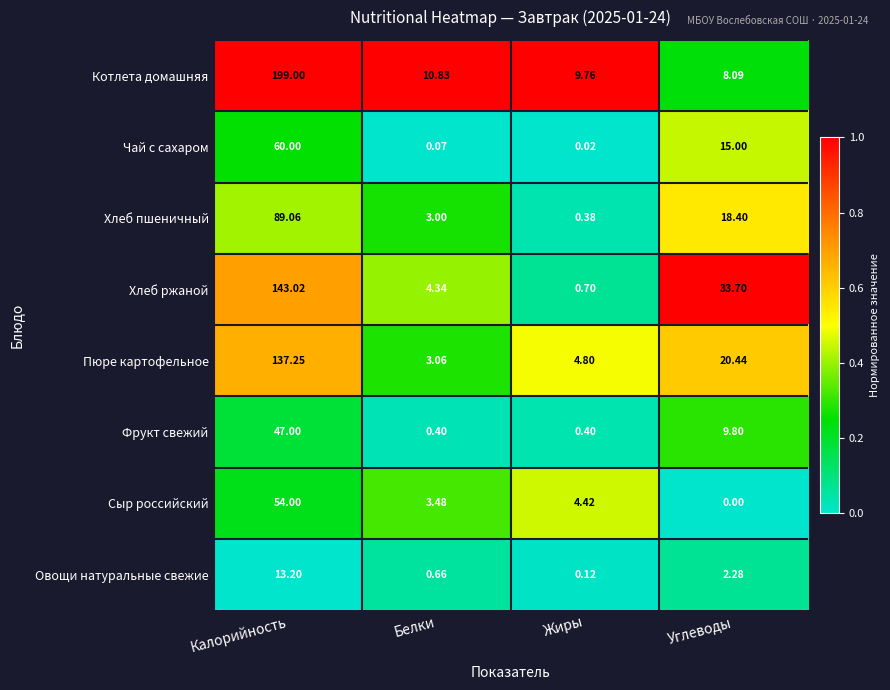

At which category does the chart reach its peak across all series?

Калорийность